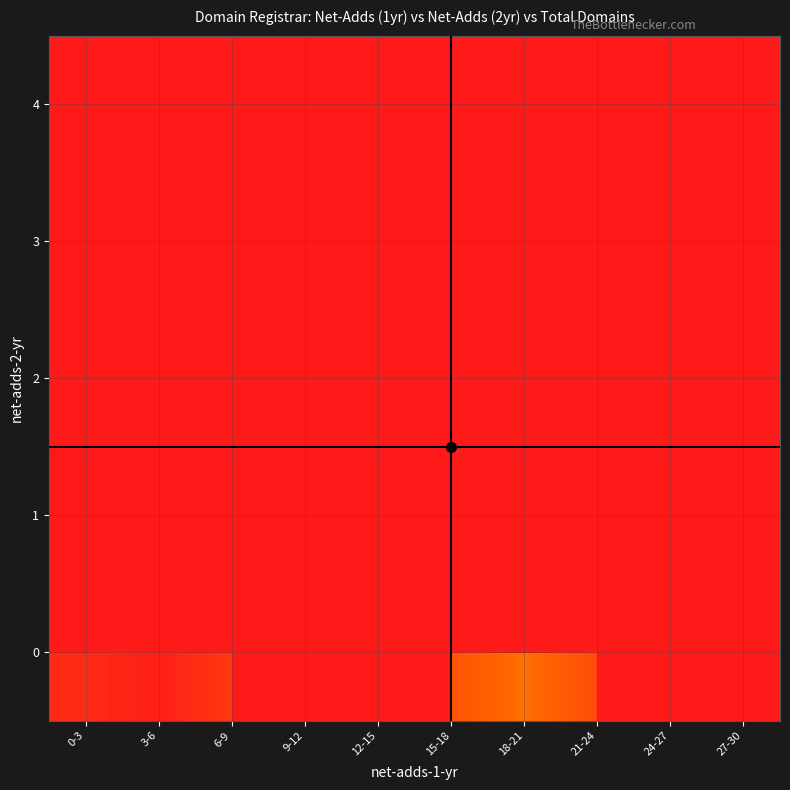

Count the 0 values in the range 267 to 714.

4